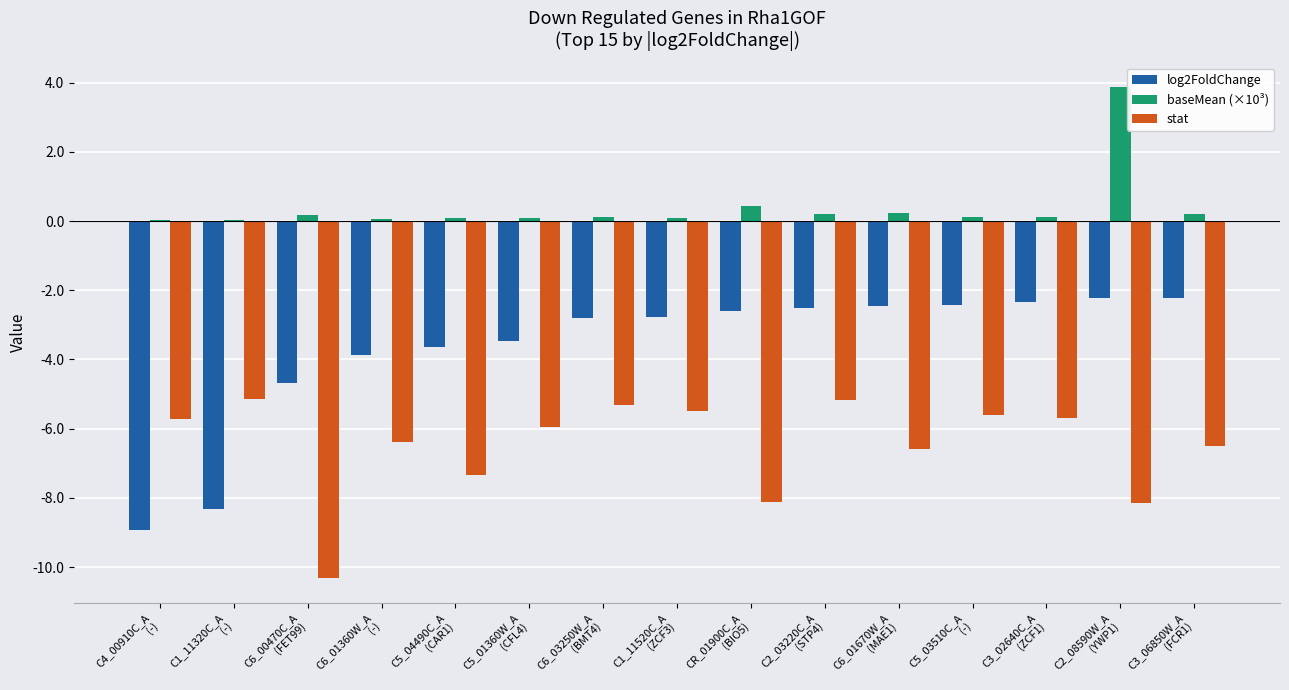

Is it true that stat equals -10.3 at C6_00470C_A
(FET99)?

True